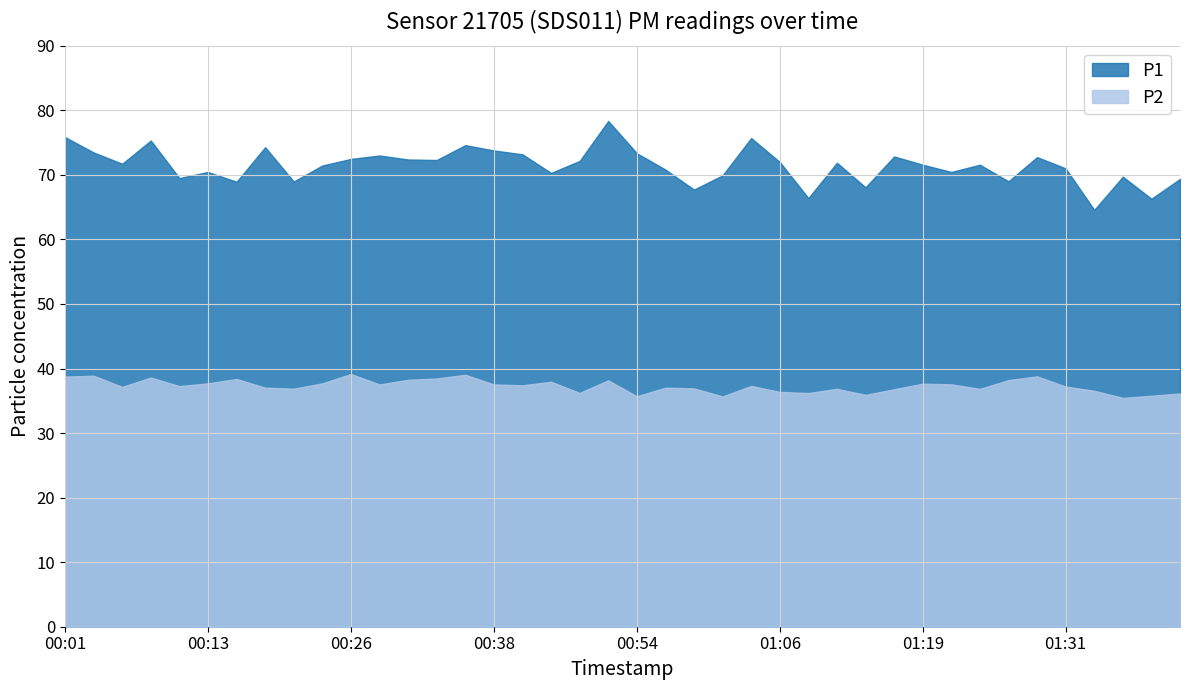

Rank the series by their maximum value, from lowest to highest.

P2, P1